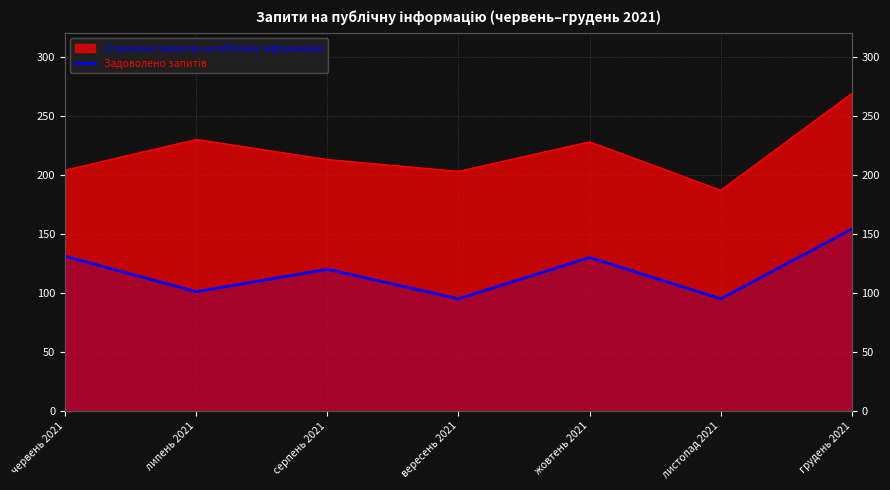

Where does the data first go above 120?

червень 2021